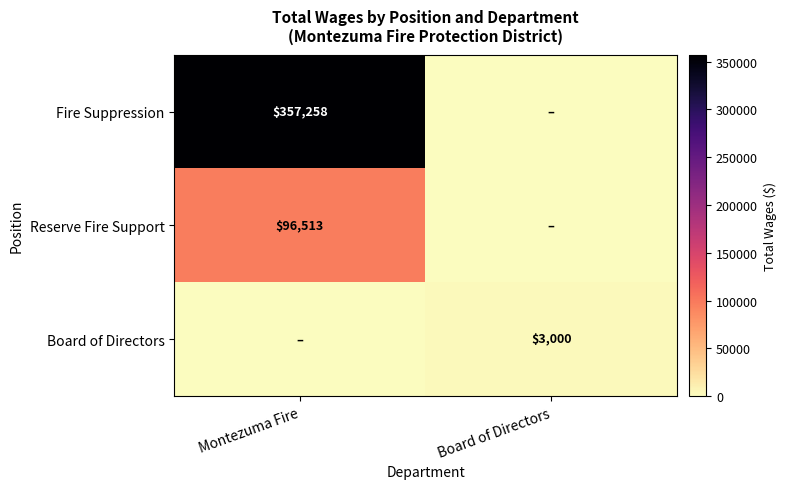

Count the number of categories in the chart.

2